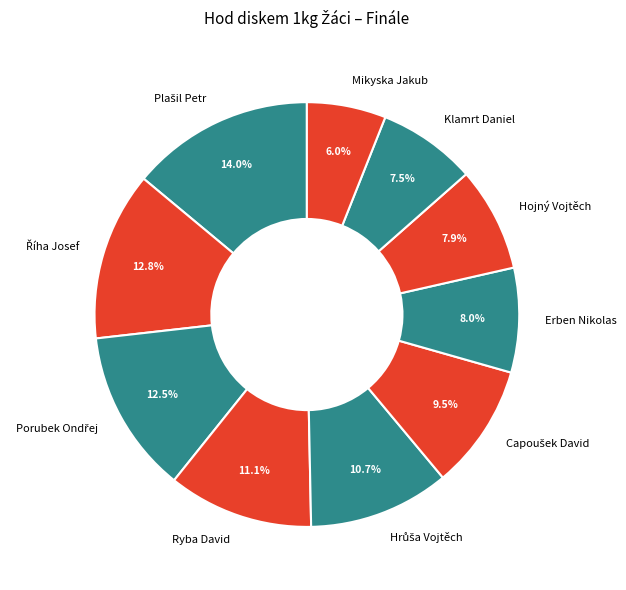

Which category has the smallest portion of the pie?

Mikyska Jakub